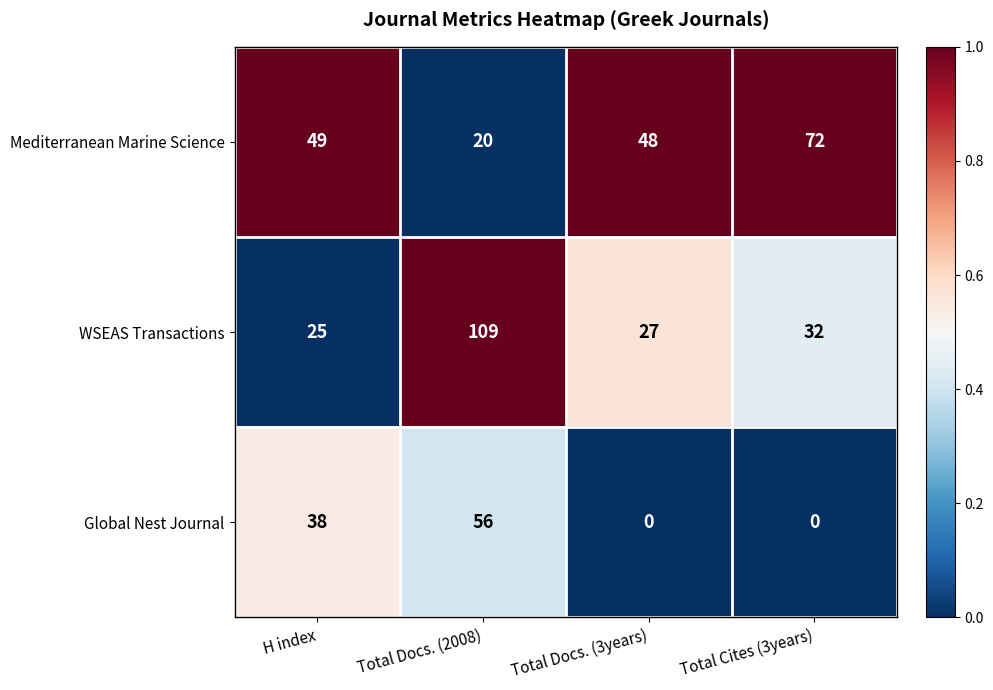

What is the average value of the Mediterranean Marine Science series?

47